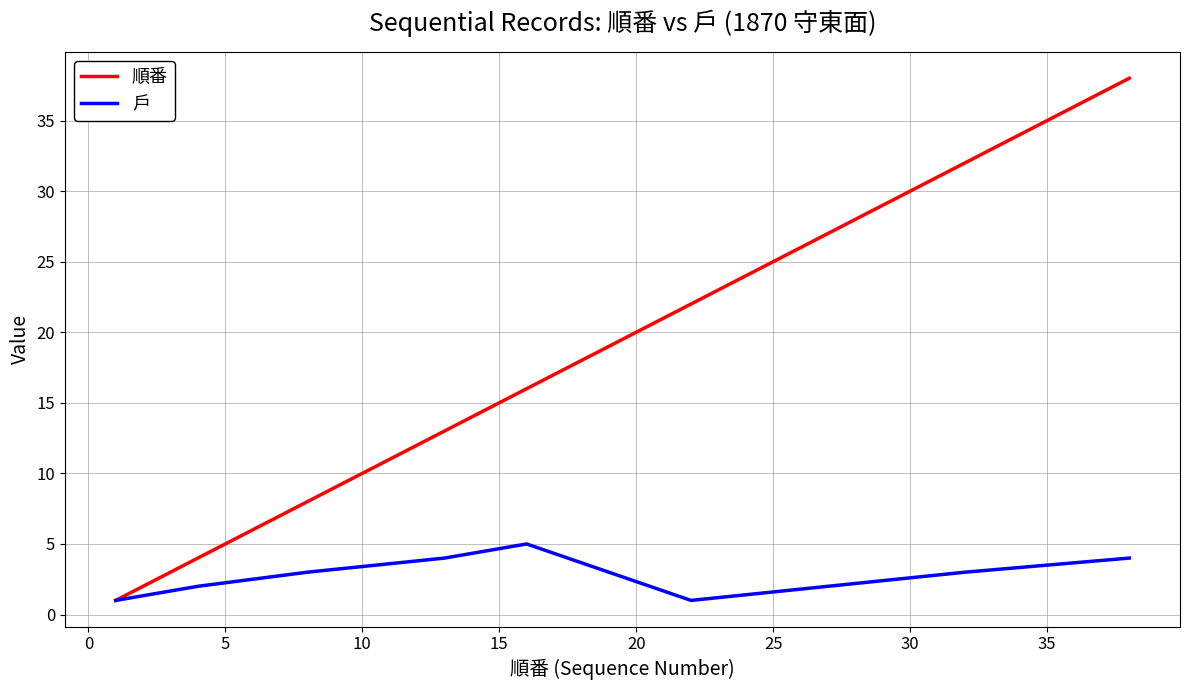

Which series has the largest total across all categories?

順番